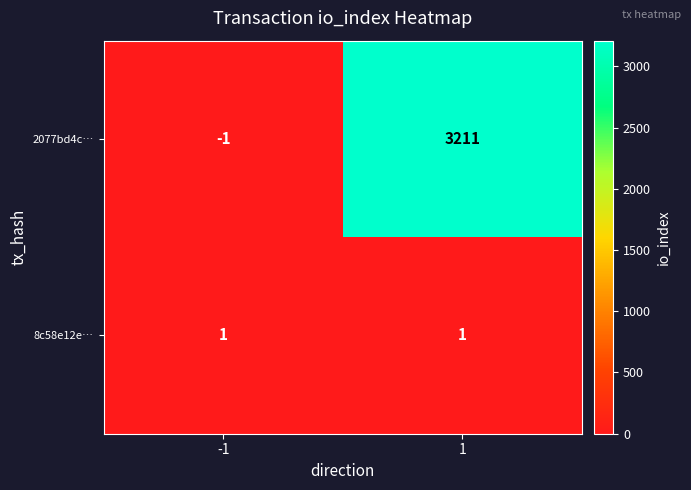

What is the sum of all 2077bd4c… values?

3210